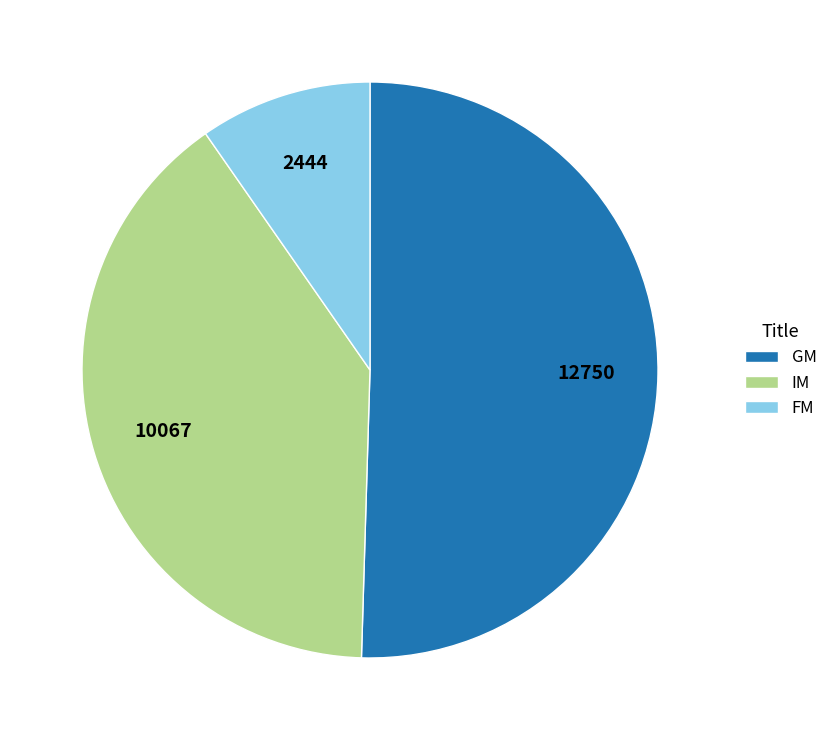

True or false: IM accounts for 1% of the total.

False